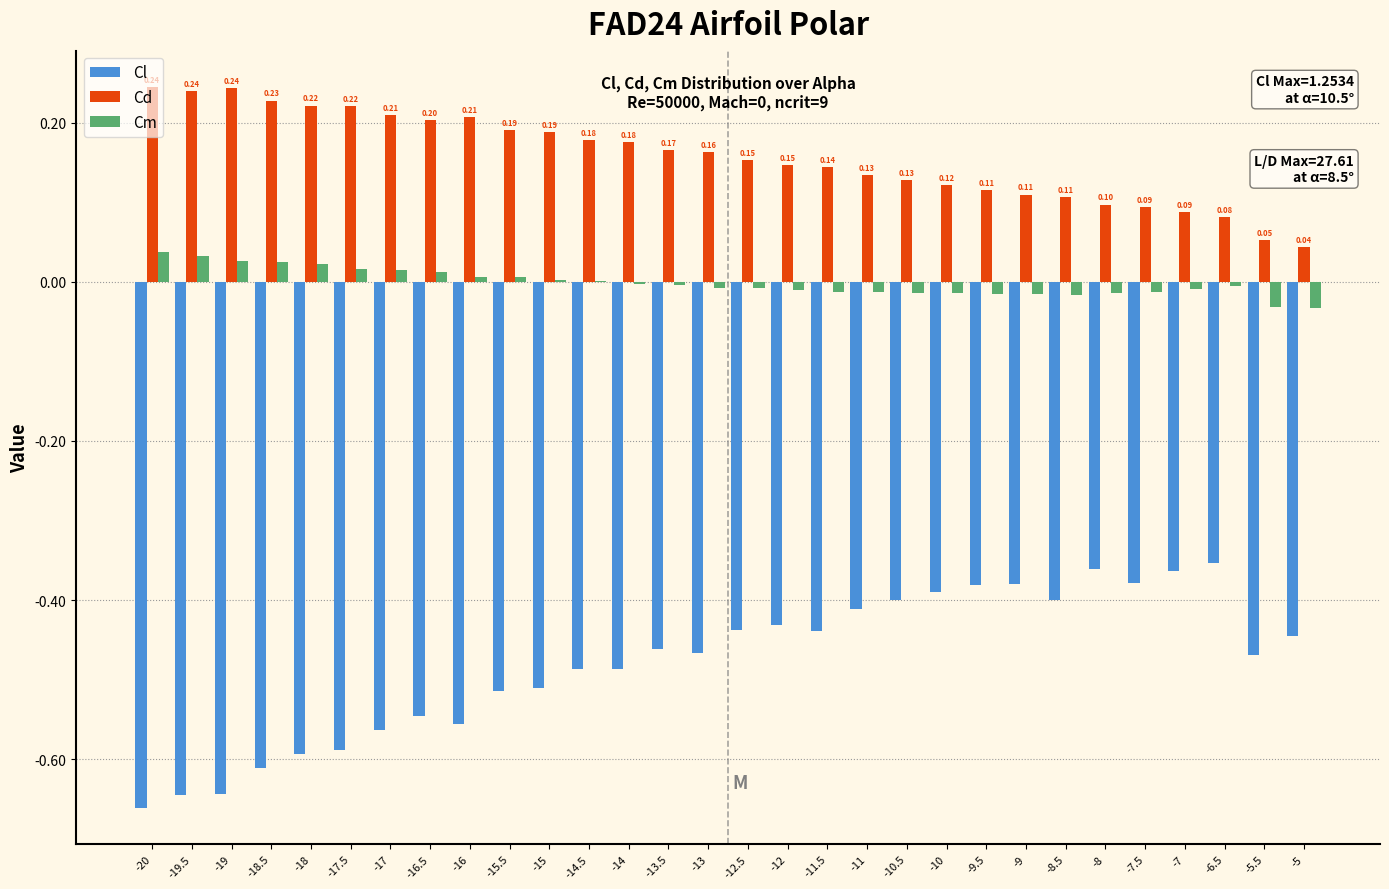

Is the value of Cm at -17.5 greater than the value of Cl at -5.5?

Yes